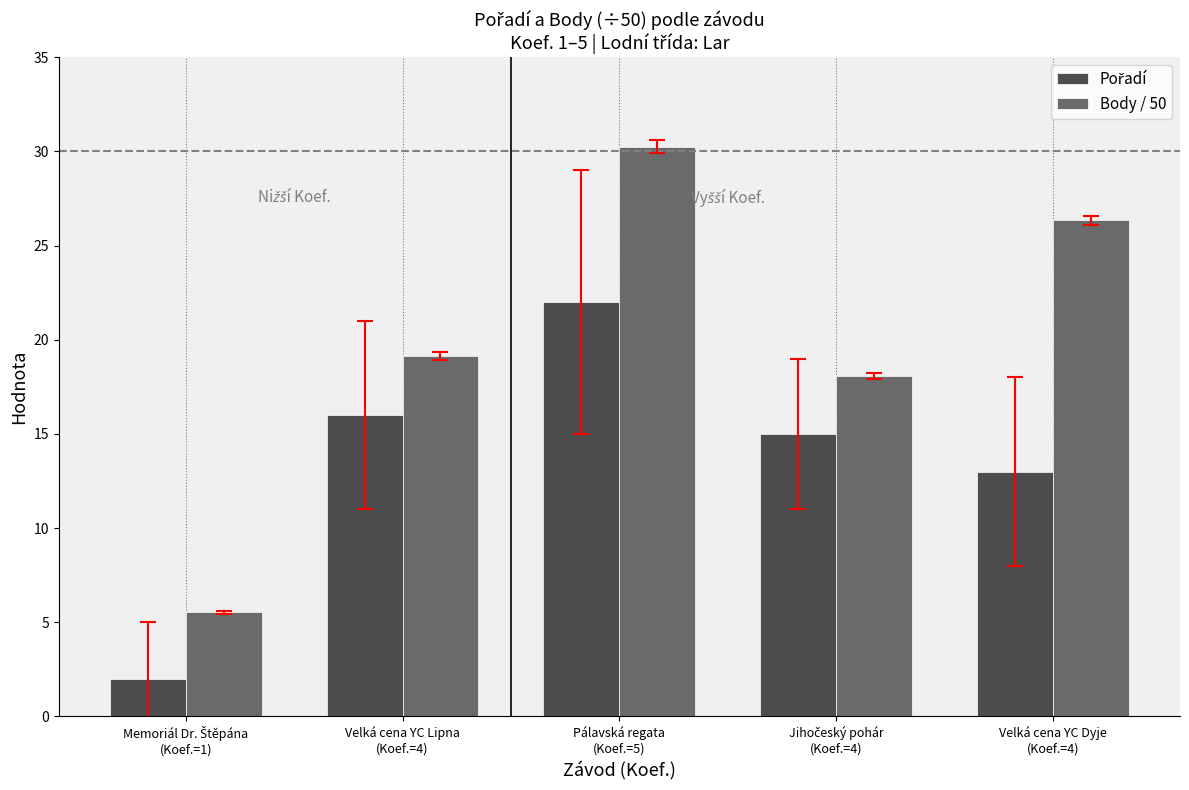

What is the average value of the Body / 50 series?

19.9